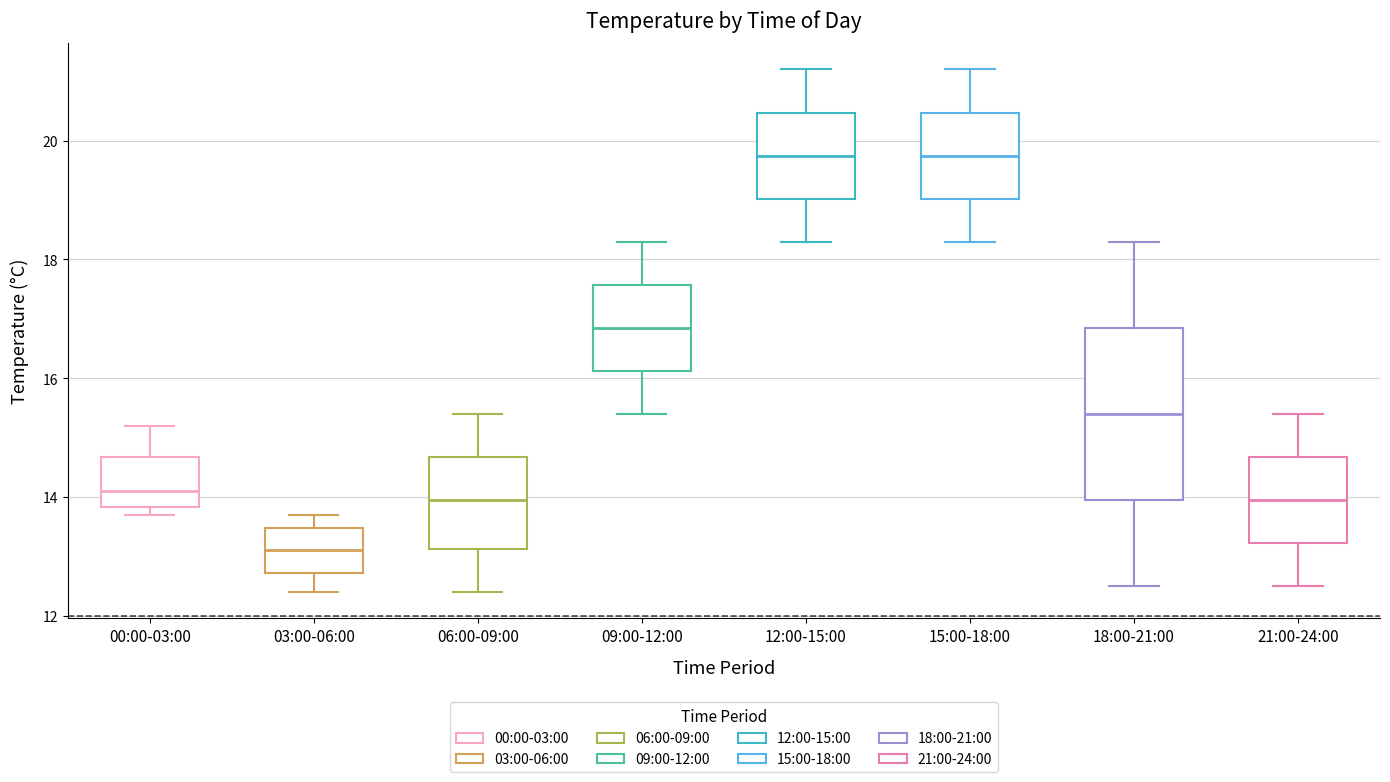

Where does the median line of the box for 15:00-18:00 sit on the y-axis? The values are not printed on the chart, so give them approximately, as read against the axis.

19.8